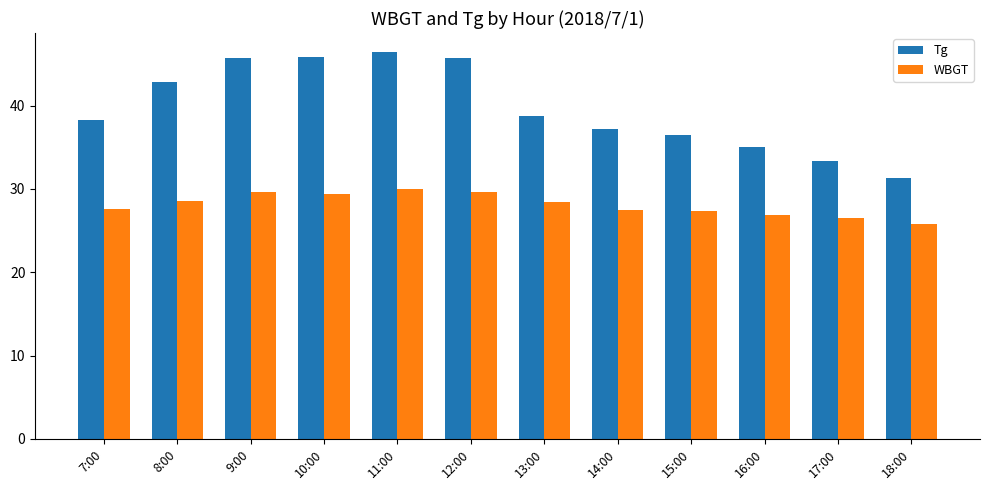

What is the sum of the Tg values at 14:00 and 7:00?

75.5